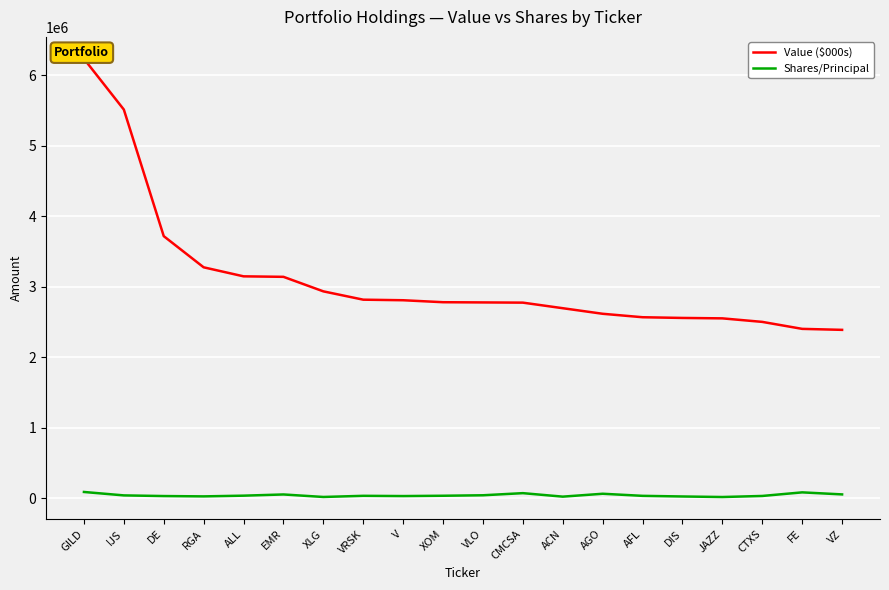

What is the value of the Value ($000s) point at the 1st from the left?

6231000